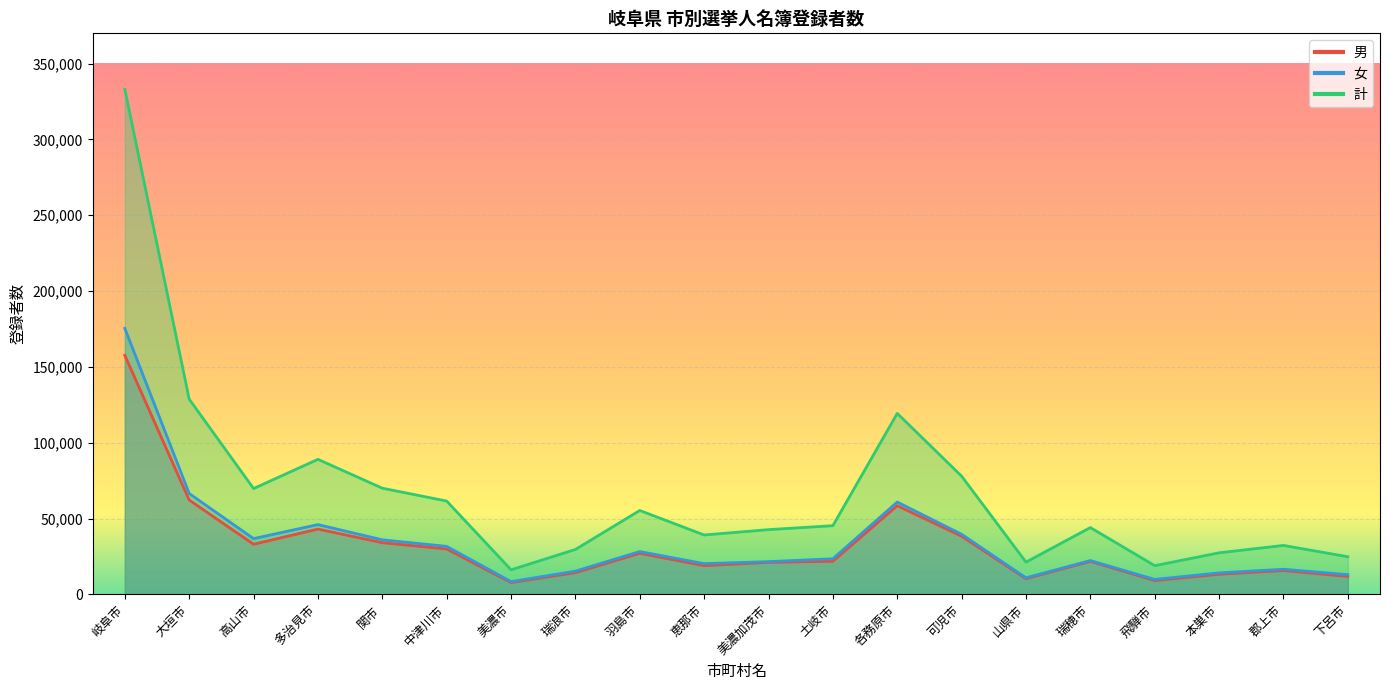

How many interior local valleys does the 女 series have?

5